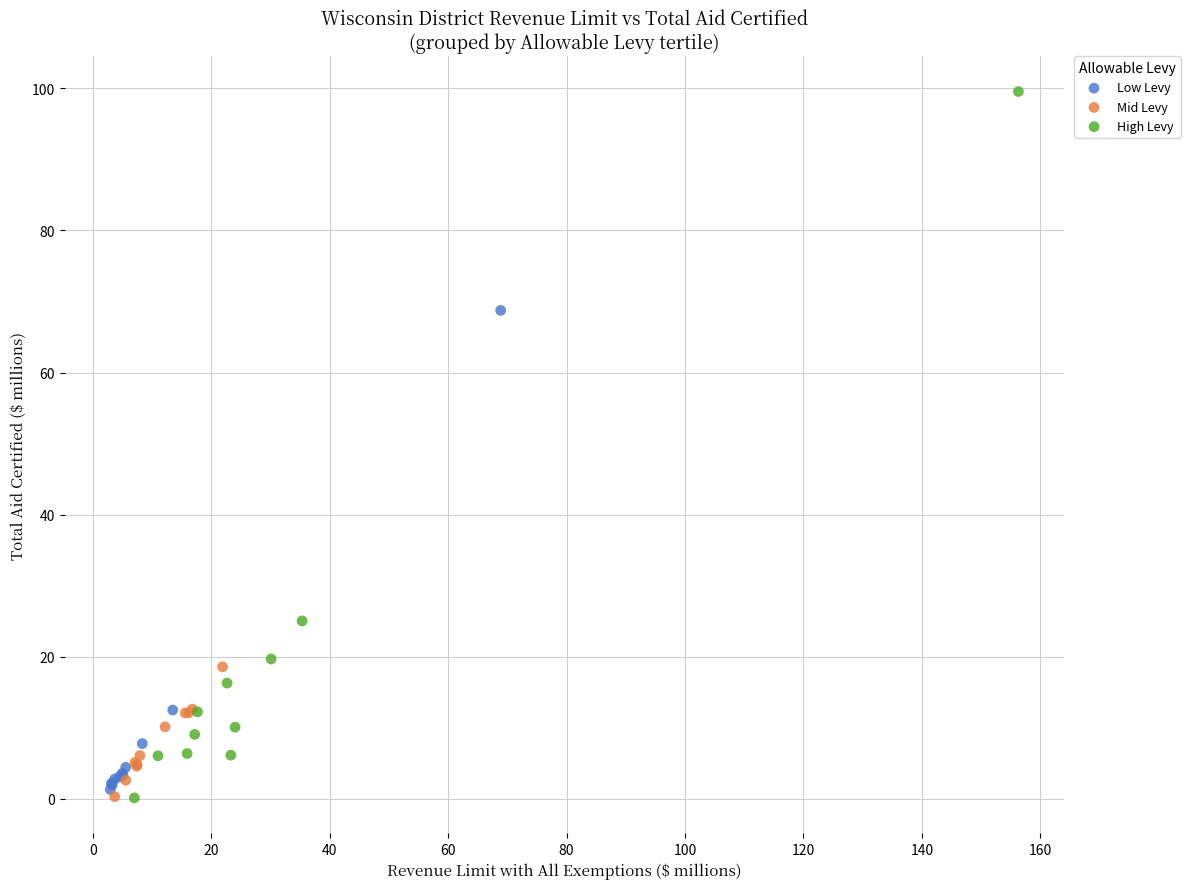

Which series contains the highest Y value?

High Levy